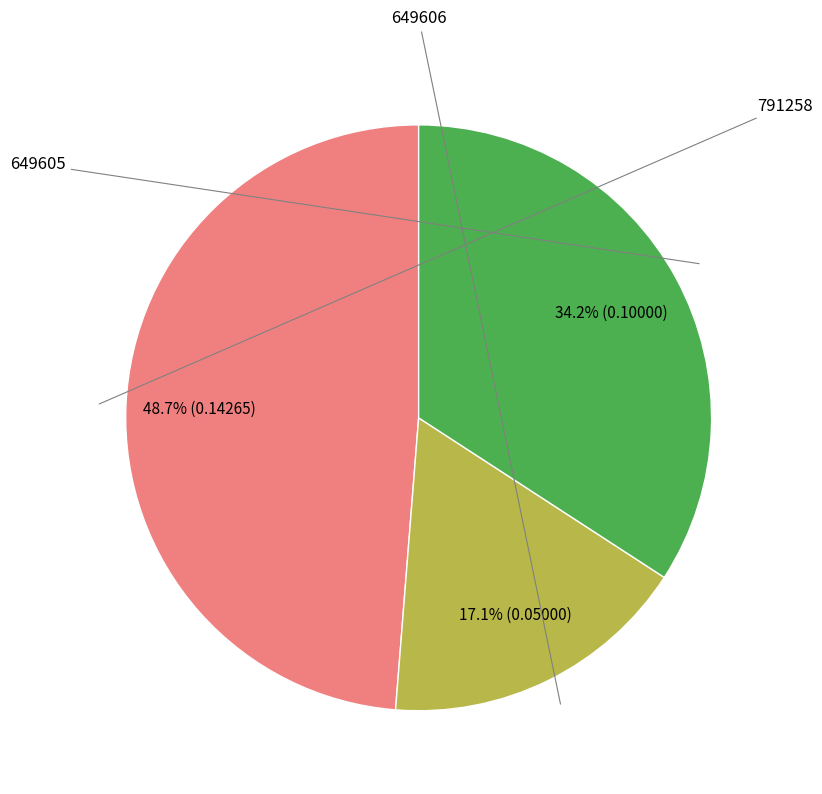

How many segments does this pie chart have?

3